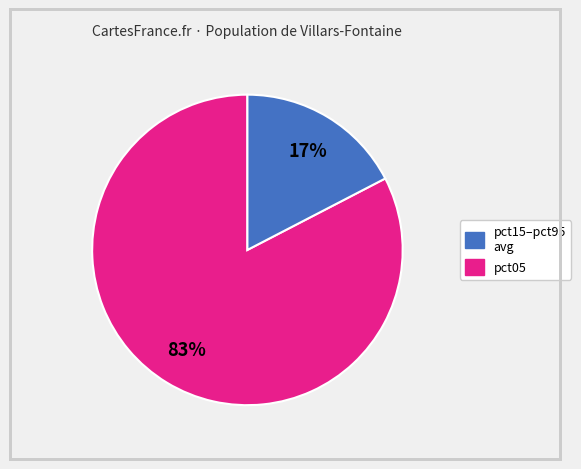

To the nearest percent, what is the average slice percentage?

50%